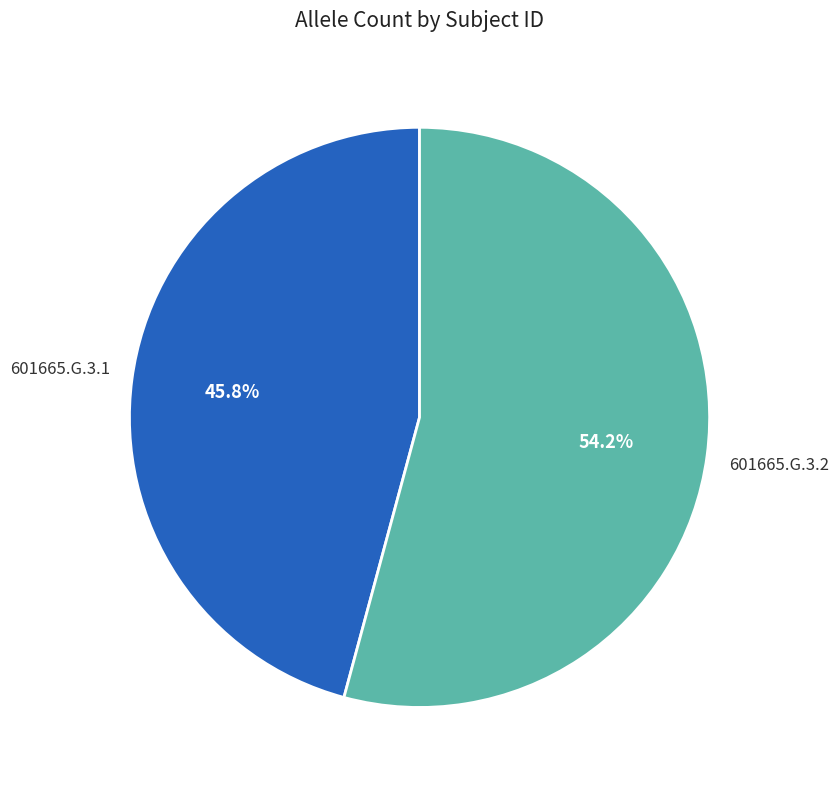

To the nearest percent, what is the combined percentage of 601665.G.3.2 and 601665.G.3.1?

100%